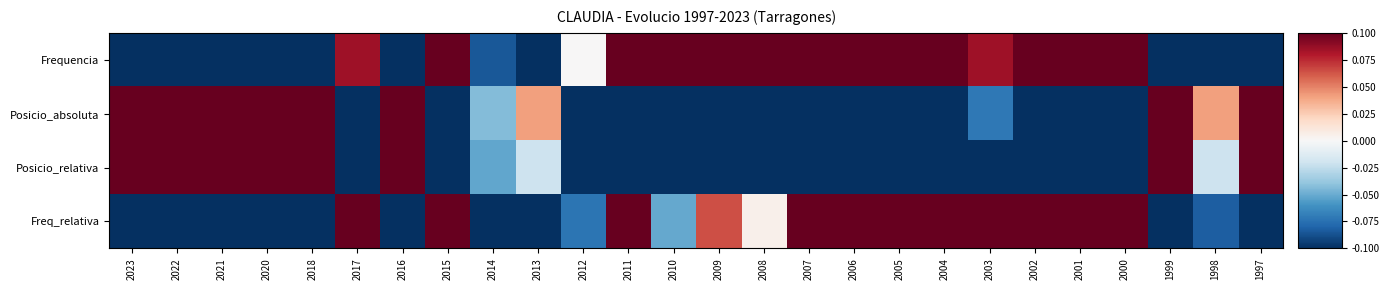

Which category has the lowest value across all series?

2023